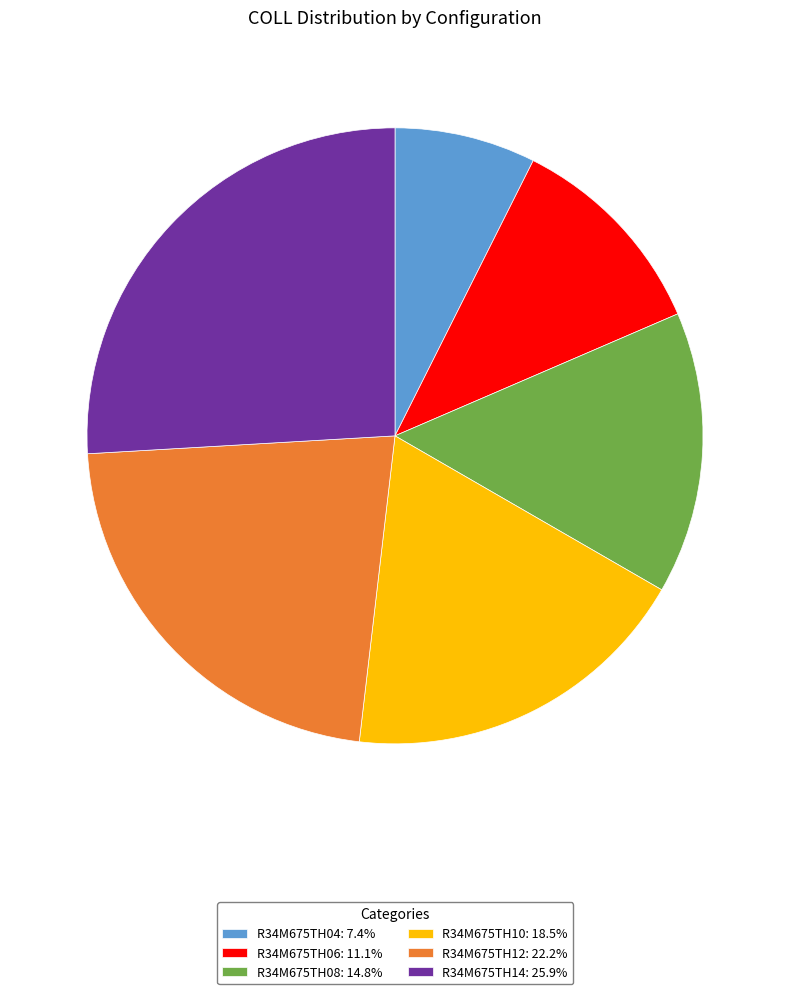

Does R34M675TH12: 22.2% account for over 50% of the chart?

No